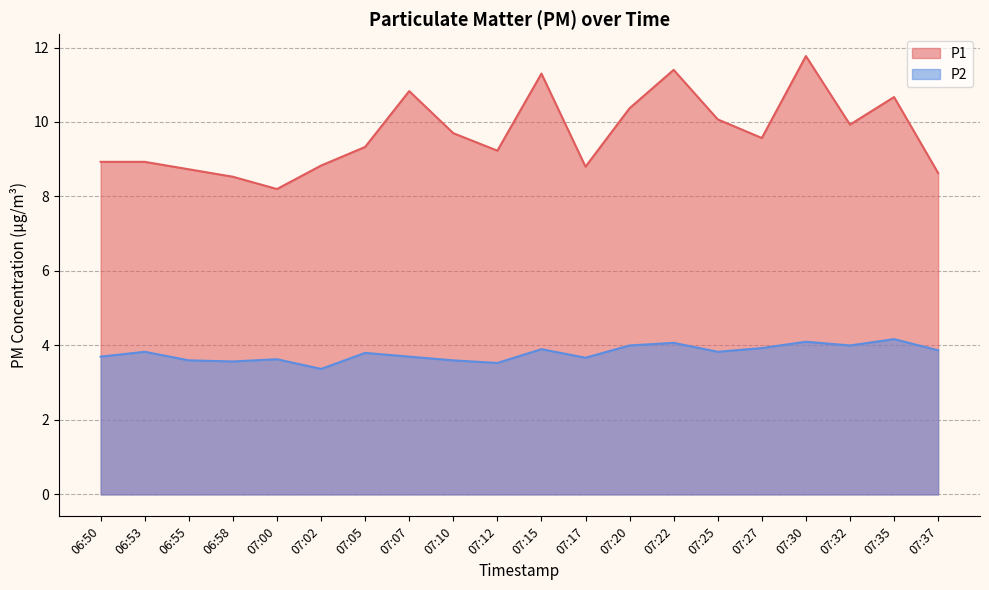

Where is P2 nearest to the value 3?

07:02